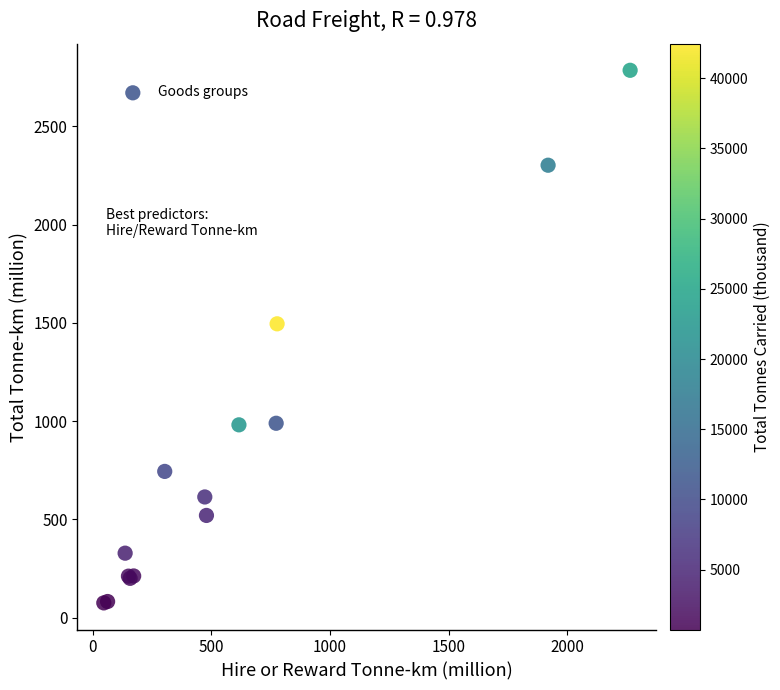

What Y value in the scatter plot is closest to 1430?

1495